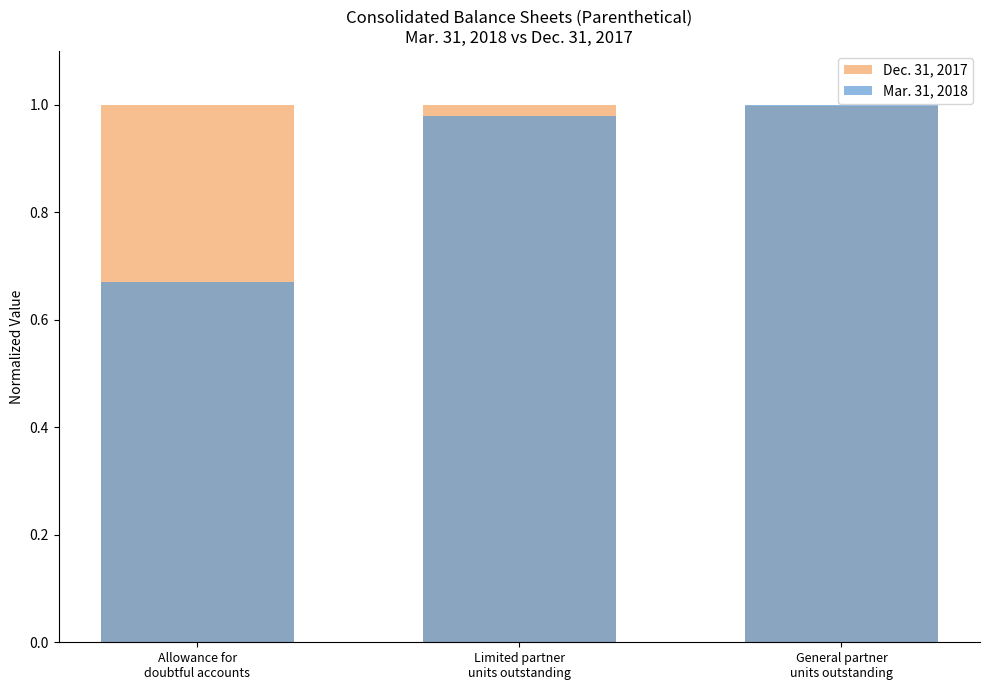

Which series has the largest range (max minus min)?

Mar. 31, 2018